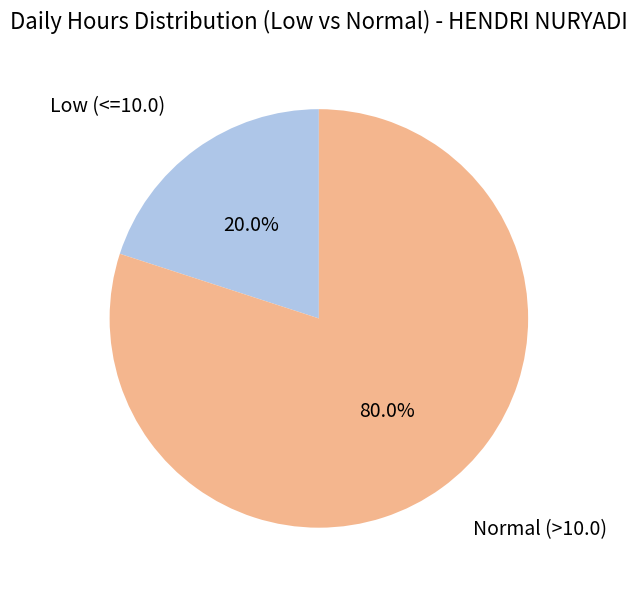

Which category has the biggest portion of the pie?

Normal (>10.0)